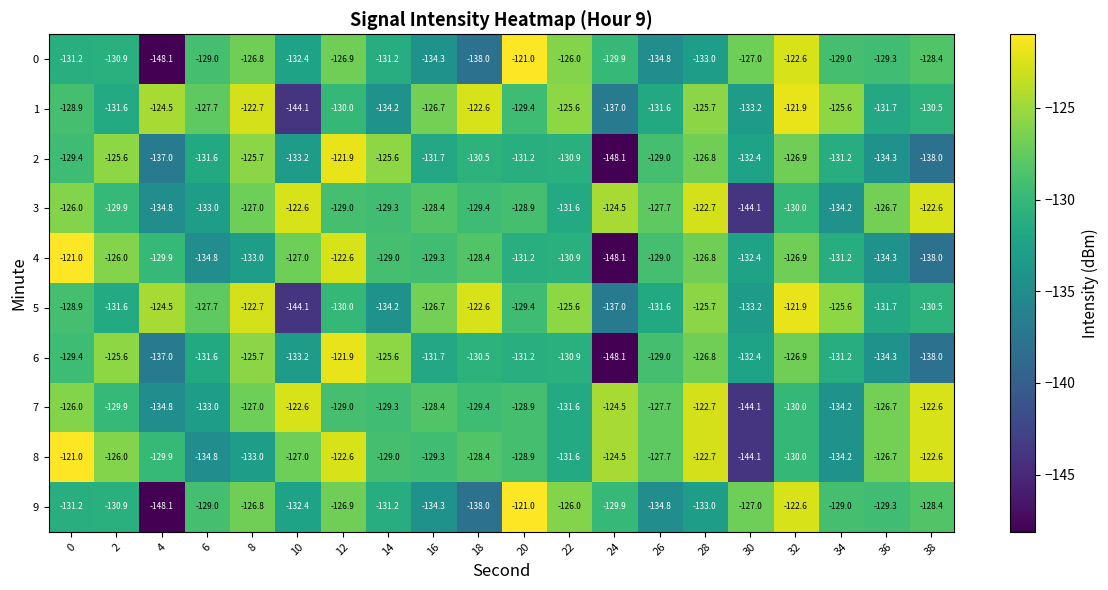

Where is 4 nearest to the value -134?

36